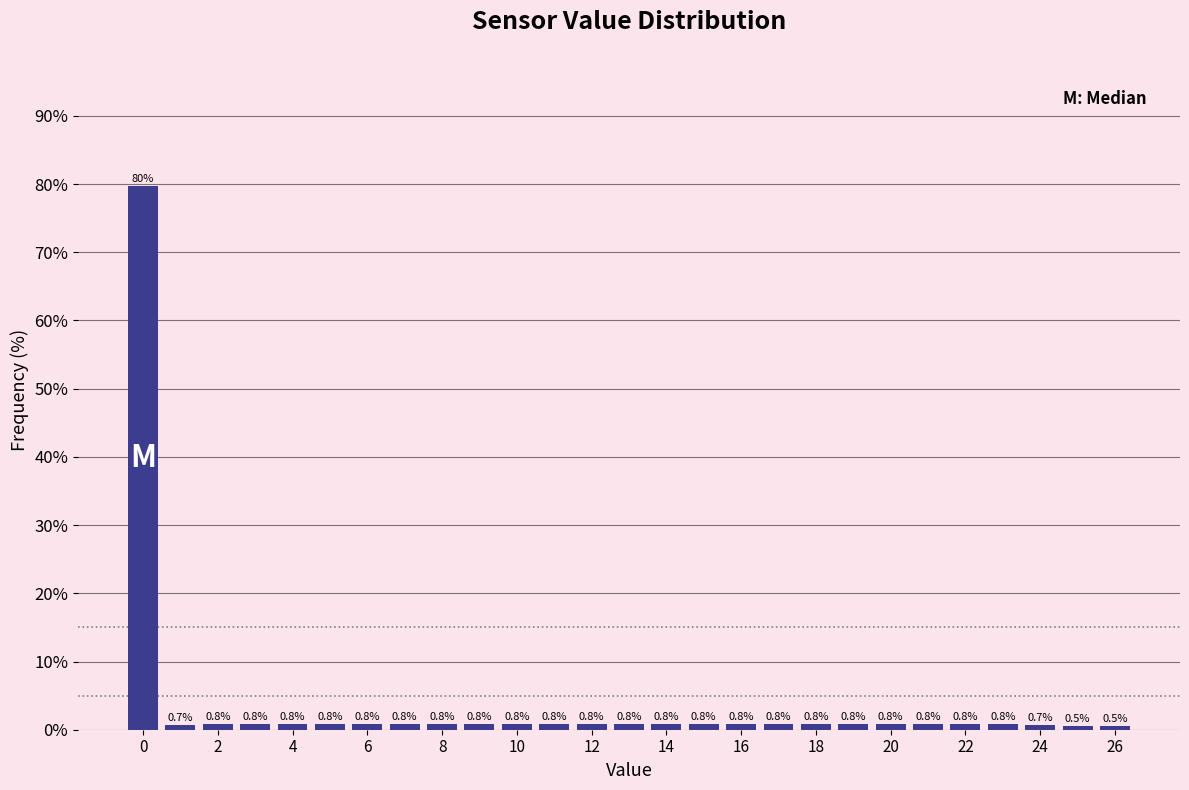

How tall is the bar that spans 25.5 to 26.5 on the x-axis? The bar edges are not printed on the chart, so give them approximately, as read against the axis.

0.5